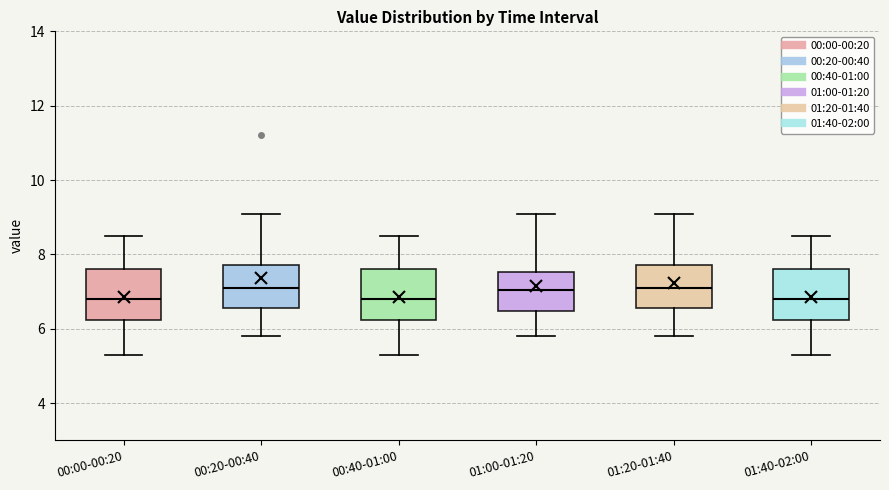

Reading left to right, read every box against the y-axis: the position of its median line, the range the box covers, and the ends of its whiskers. The values are not printed on the chart, so give them approximately, as read against the axis.

00:00-00:20: median 6.8, box 6.2 to 7.6, whiskers 5.4 to 8.6
00:20-00:40: median 7.2, box 6.6 to 7.8, whiskers 5.8 to 9.2
00:40-01:00: median 6.8, box 6.2 to 7.6, whiskers 5.4 to 8.6
01:00-01:20: median 7.0, box 6.4 to 7.6, whiskers 5.8 to 9.2
01:20-01:40: median 7.2, box 6.6 to 7.8, whiskers 5.8 to 9.2
01:40-02:00: median 6.8, box 6.2 to 7.6, whiskers 5.4 to 8.6